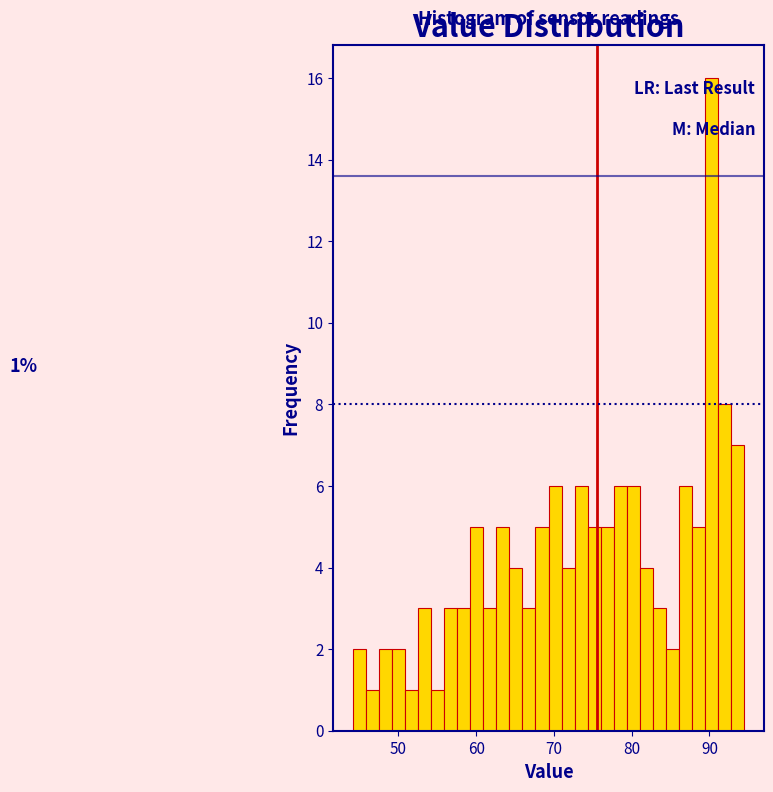

Around what value on the x-axis is the tallest bar? Give the approximate position of its centre, as read against the axis.

90